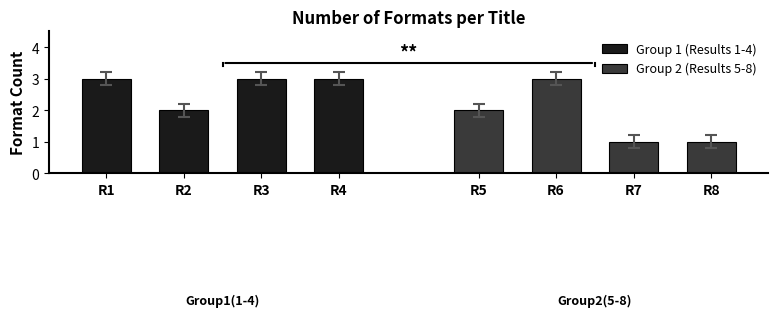

Reading left to right, transcribe all the data shown in this chart.

Group 1 (Results 1-4): 3	2	3	3
Group 2 (Results 5-8): 2	3	1	1